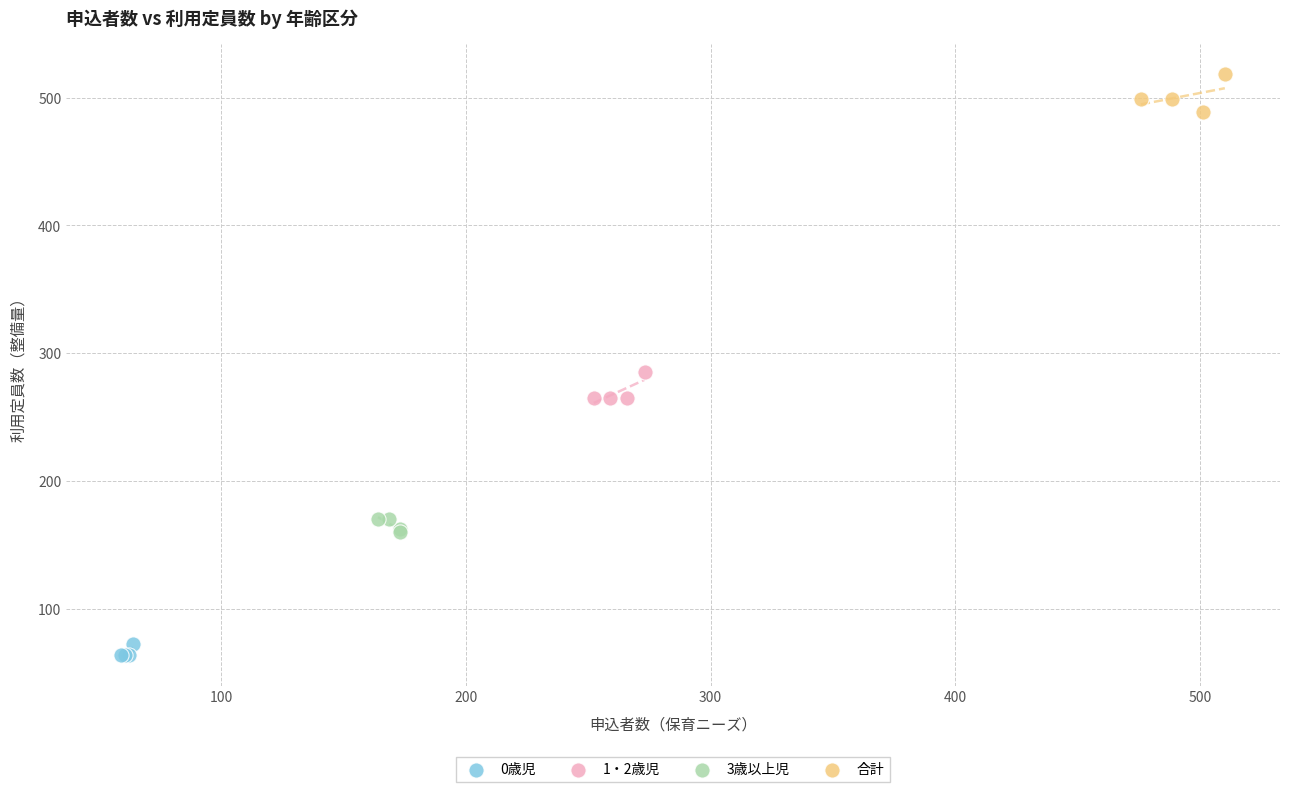

Which series reaches the minimum Y coordinate?

0歳児